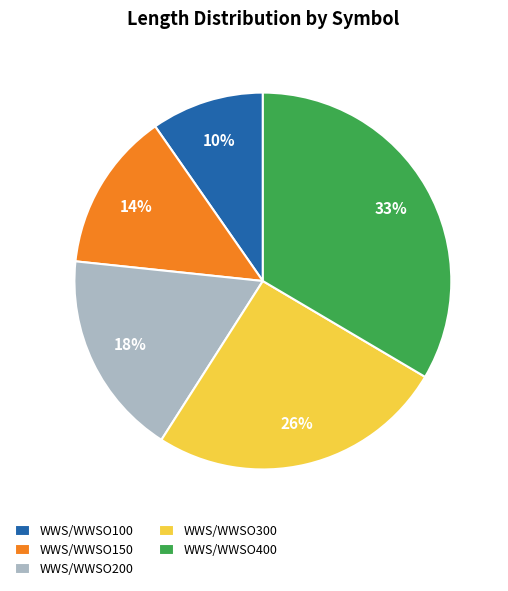

Is it true that WWS/WWSO100 is 10% of the pie?

True